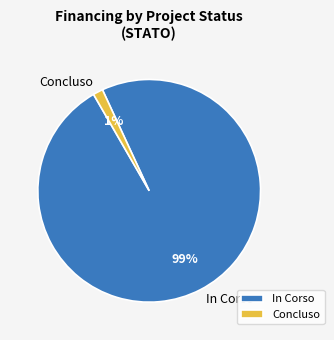

Between In Corso and Concluso, which is larger?

In Corso